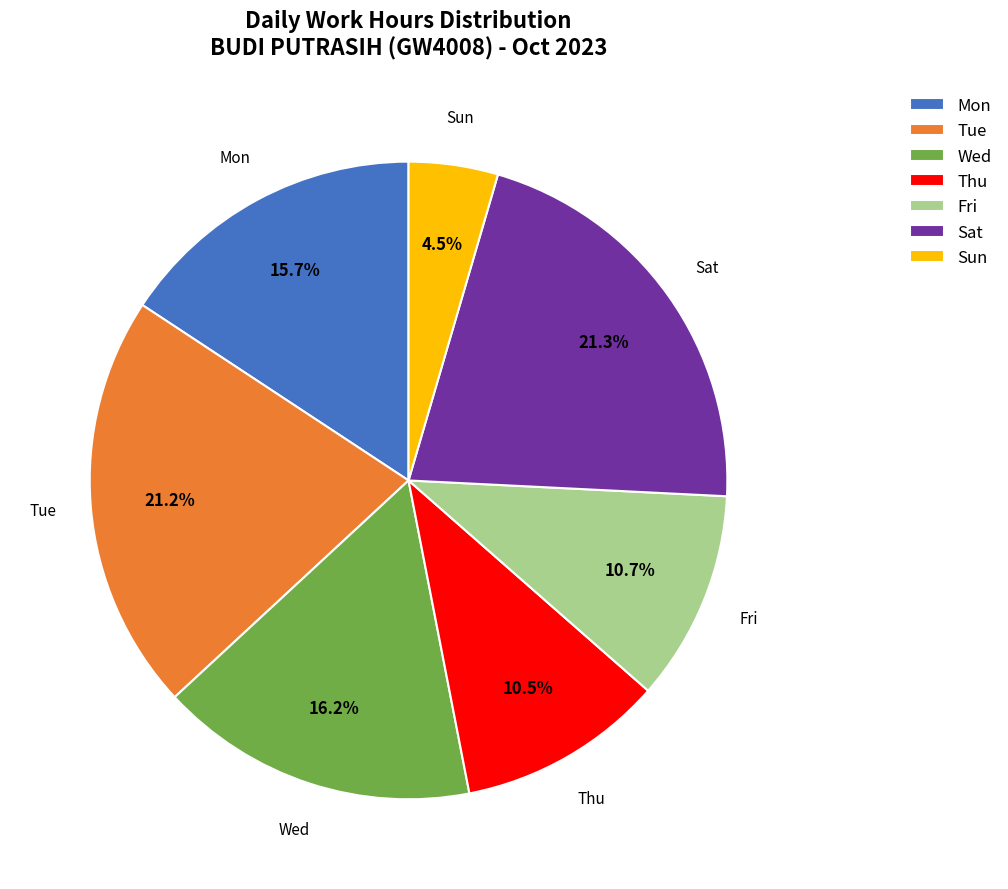

What is the ratio of the value at Thu to the value at Sat?

0.5